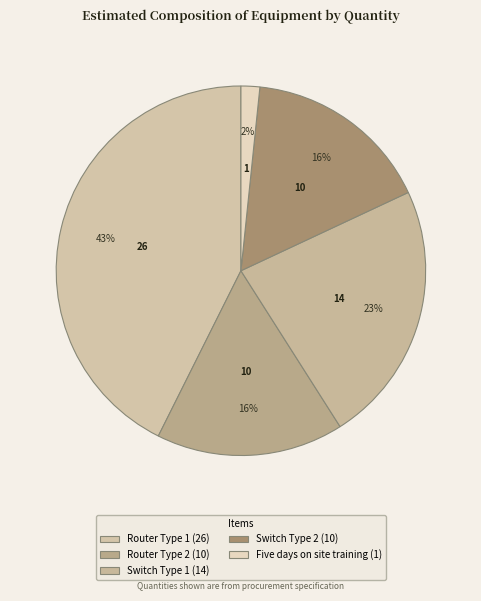

What percentage is NOT represented by Router Type 2?

83.6%